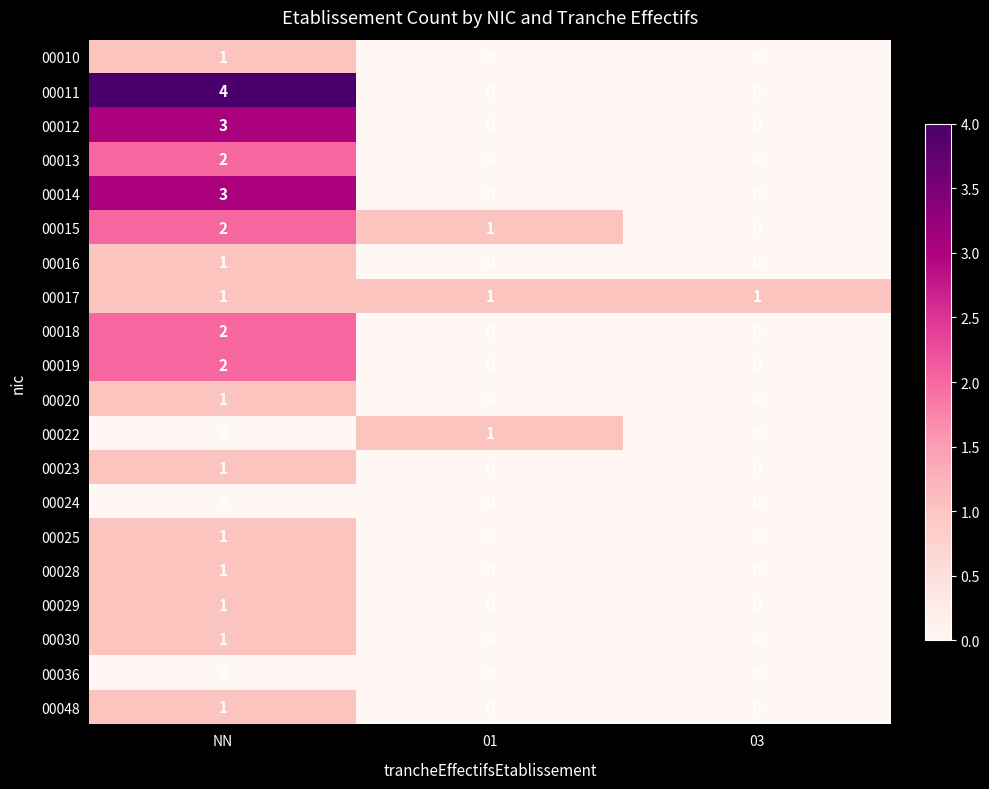

At how many categories does at least one series exceed 2?

1